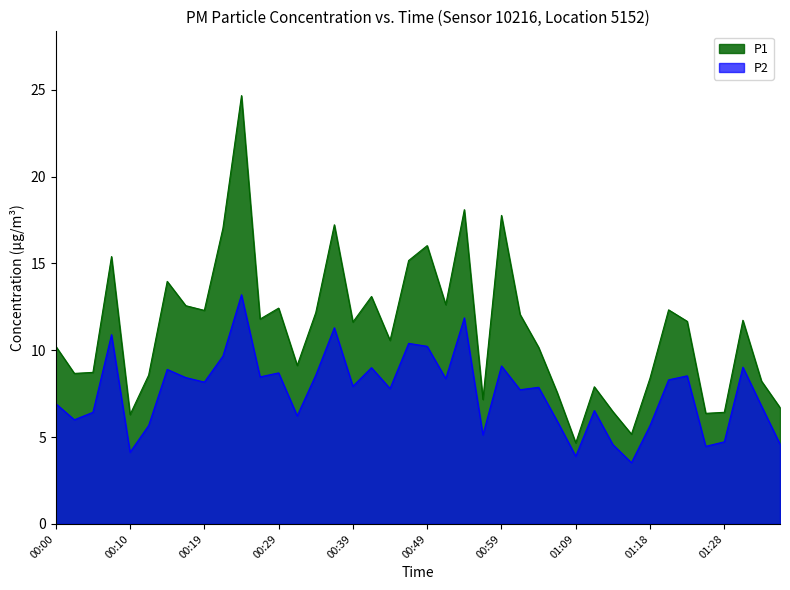

True or false: P1 and P2 intersect in this chart.

False